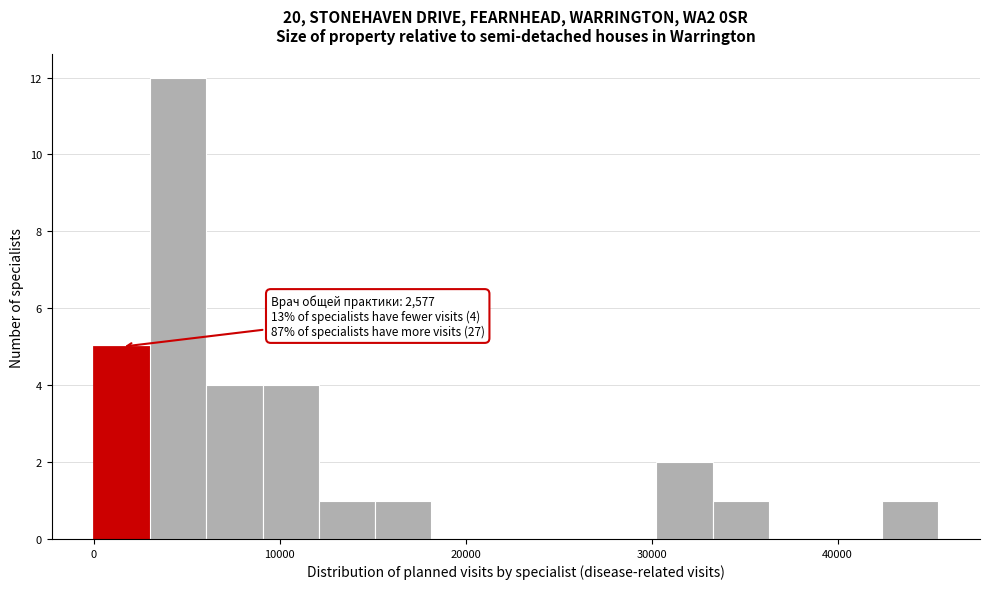

Around what value on the x-axis is the tallest bar? Give the approximate position of its centre, as read against the axis.

5000